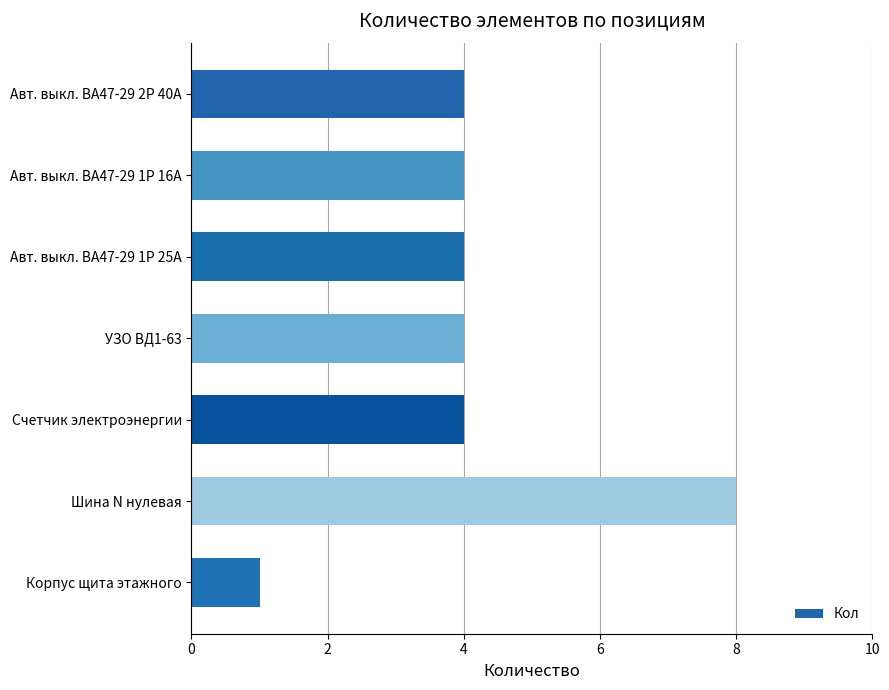

Which has a higher value, Корпус щита этажного or Авт. выкл. ВА47-29 1Р 25А?

Авт. выкл. ВА47-29 1Р 25А